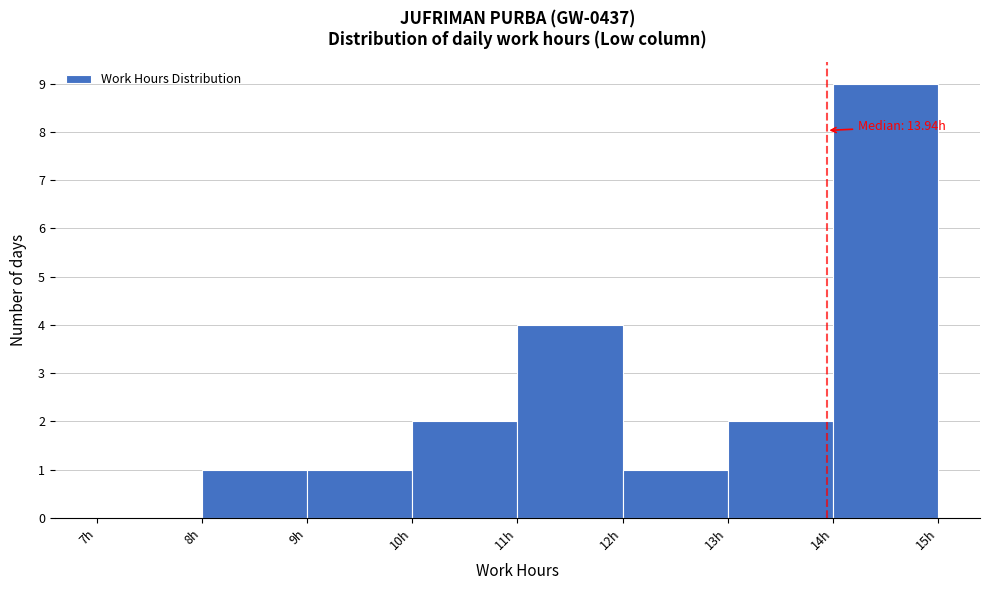

Which range on the x-axis has the tallest bar?

14 to 15